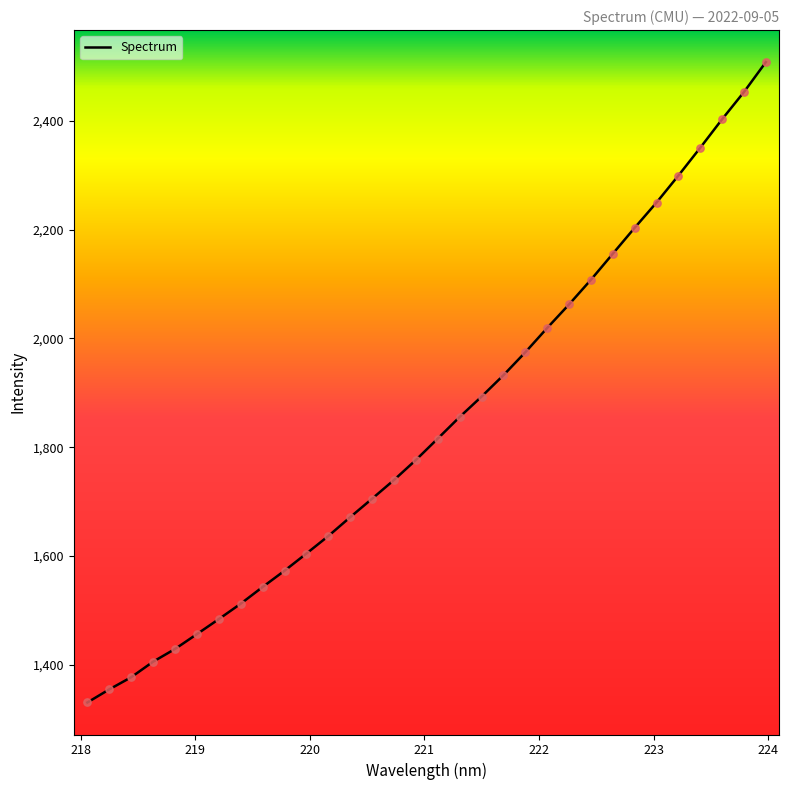

What is the smallest value displayed?

1330.8